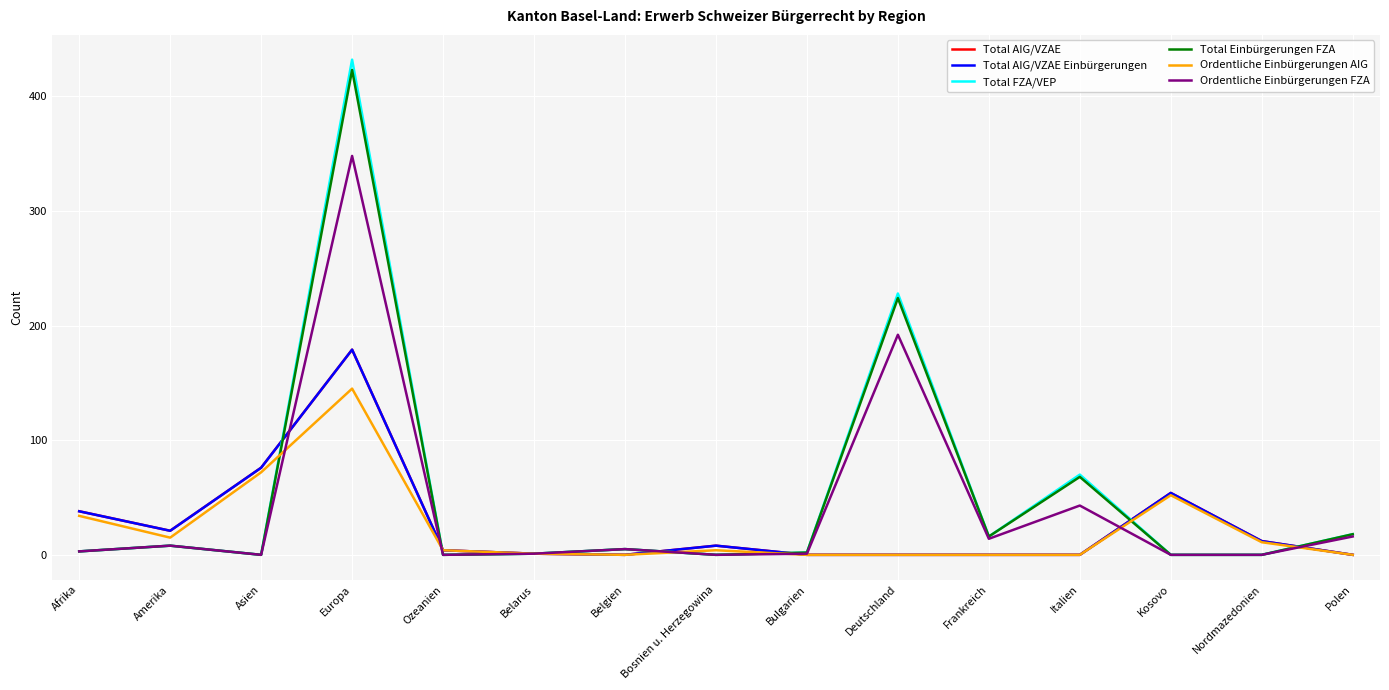

What is the highest value of the Total AIG/VZAE Einbürgerungen series?

179